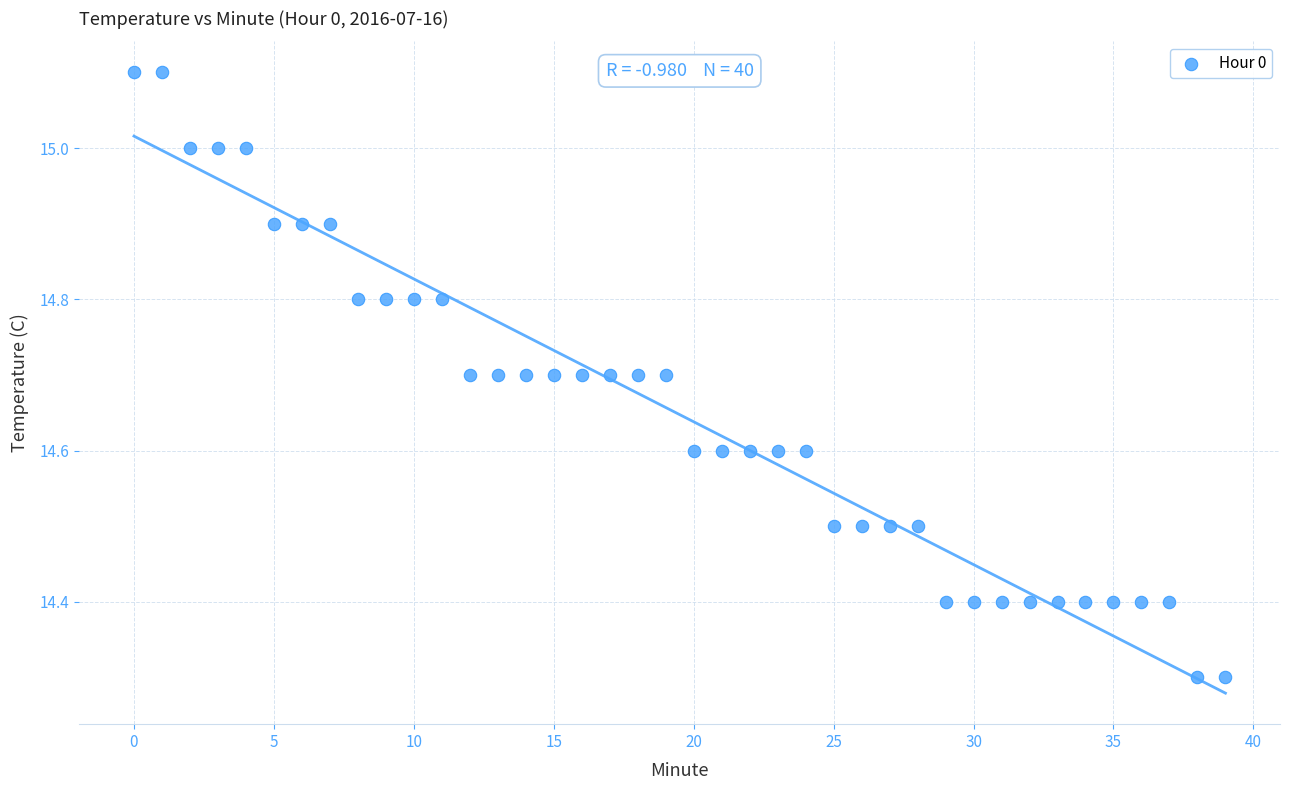

What is the range of Y values (max minus min)?

0.8